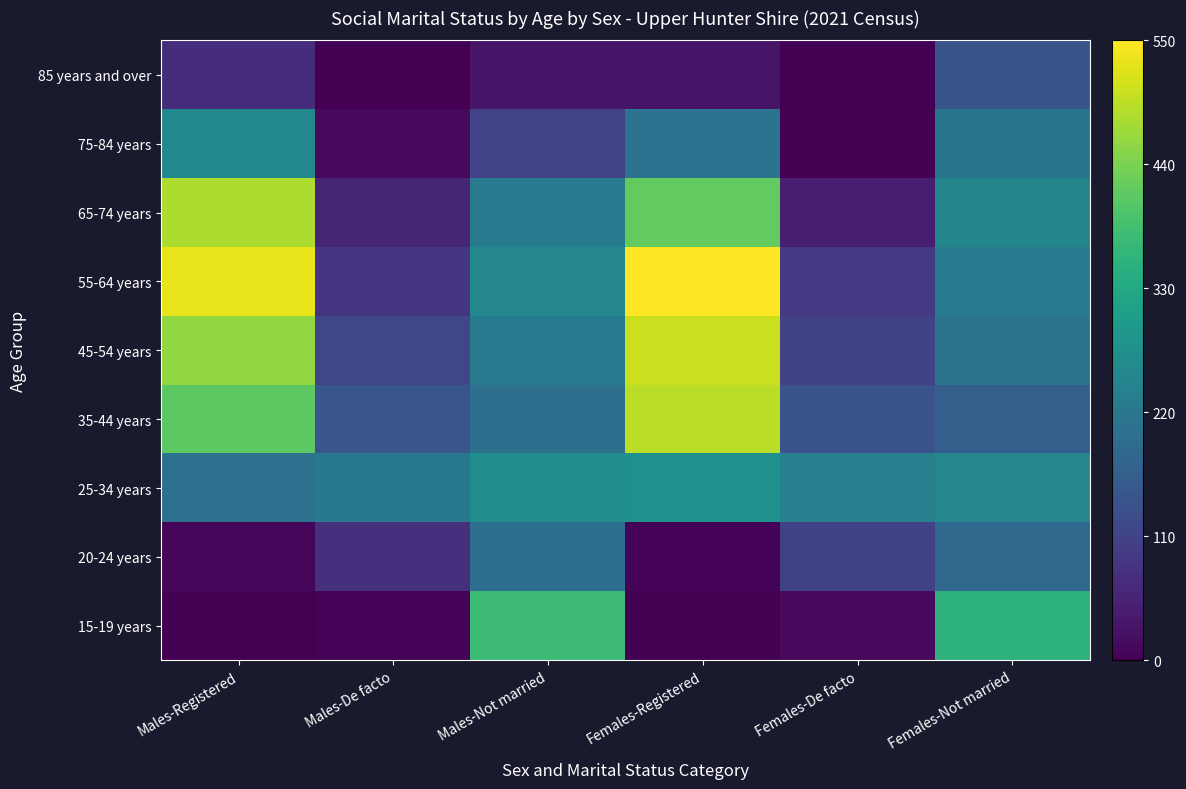

Reading right to left, transcribe all the data shown in this chart.

15-19 years: Females-Not married=356	Females-De facto=15	Females-Registered=0	Males-Not married=377	Males-De facto=6	Males-Registered=0
20-24 years: Females-Not married=188	Females-De facto=106	Females-Registered=5	Males-Not married=201	Males-De facto=76	Males-Registered=7
25-34 years: Females-Not married=254	Females-De facto=239	Females-Registered=276	Males-Not married=267	Males-De facto=223	Males-Registered=206
35-44 years: Females-Not married=167	Females-De facto=140	Females-Registered=493	Males-Not married=204	Males-De facto=147	Males-Registered=411
45-54 years: Females-Not married=211	Females-De facto=106	Females-Registered=506	Males-Not married=229	Males-De facto=118	Males-Registered=460
55-64 years: Females-Not married=229	Females-De facto=92	Females-Registered=550	Males-Not married=254	Males-De facto=85	Males-Registered=531
65-74 years: Females-Not married=253	Females-De facto=47	Females-Registered=417	Males-Not married=226	Males-De facto=57	Males-Registered=483
75-84 years: Females-Not married=214	Females-De facto=4	Females-Registered=210	Males-Not married=113	Males-De facto=14	Males-Registered=257
85 years and over: Females-Not married=142	Females-De facto=0	Females-Registered=31	Males-Not married=33	Males-De facto=0	Males-Registered=71